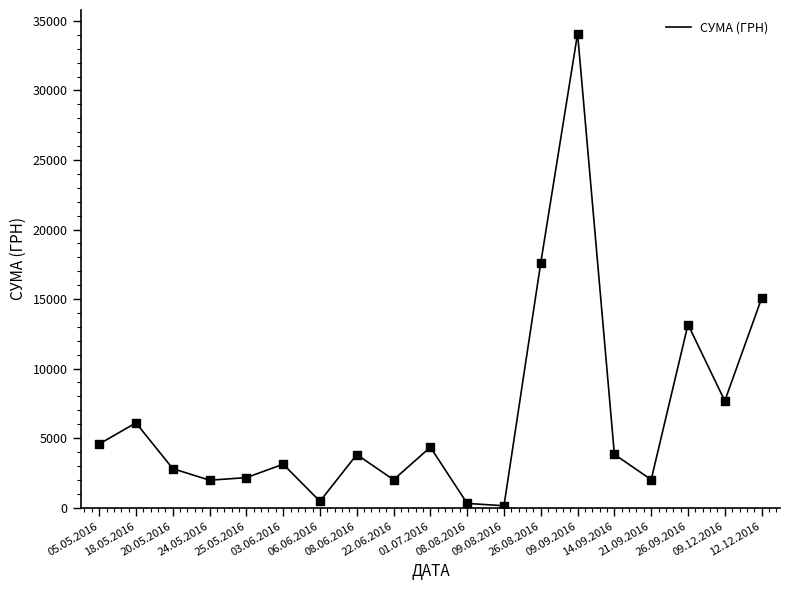

What is the change in value from 24.05.2016 to 08.06.2016?

+1844.8